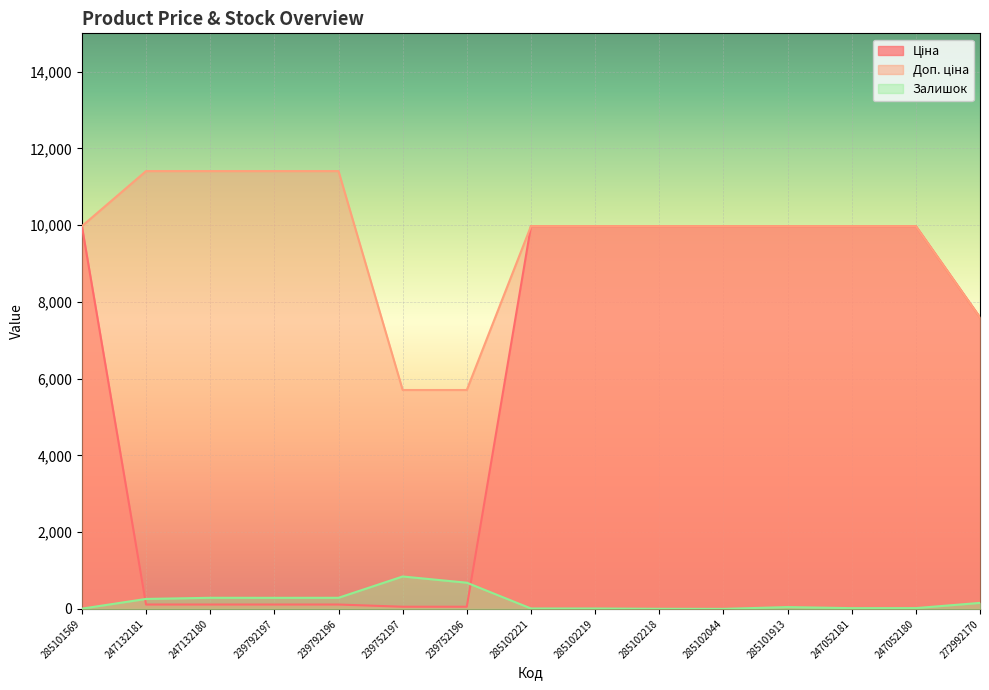

At which label does Ціна first exceed 9974?

285101569